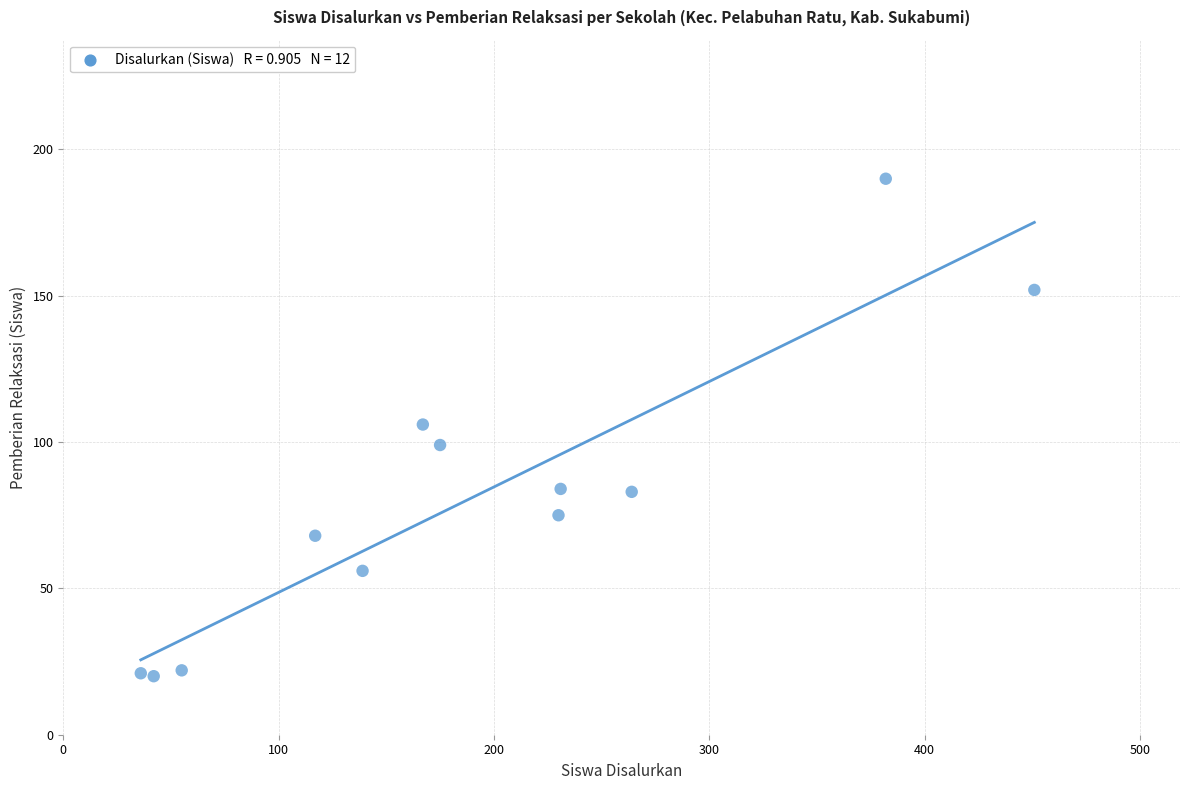

What is the range of Y values (max minus min)?

170